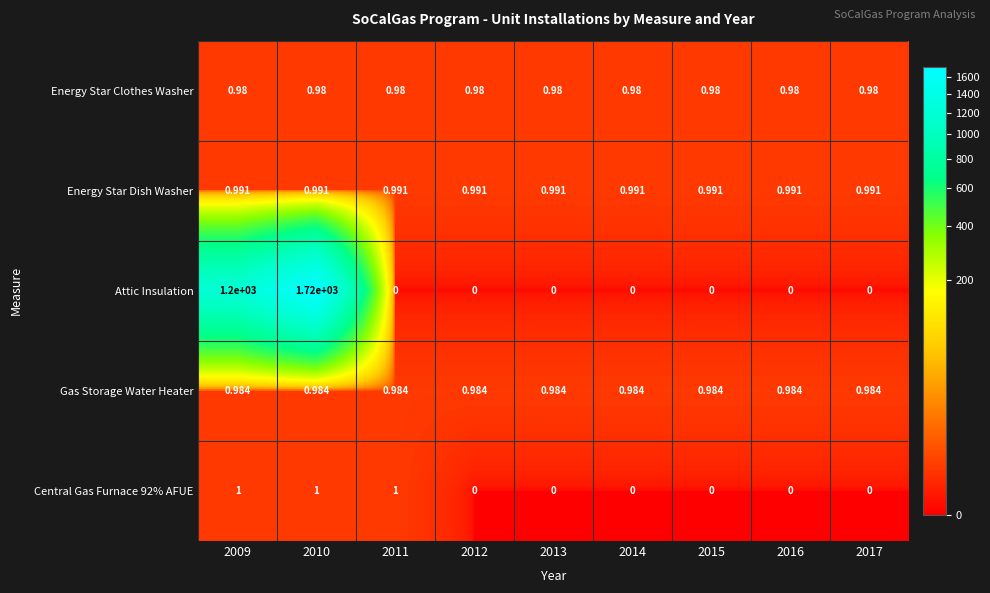

Which series has the largest range (max minus min)?

Attic Insulation